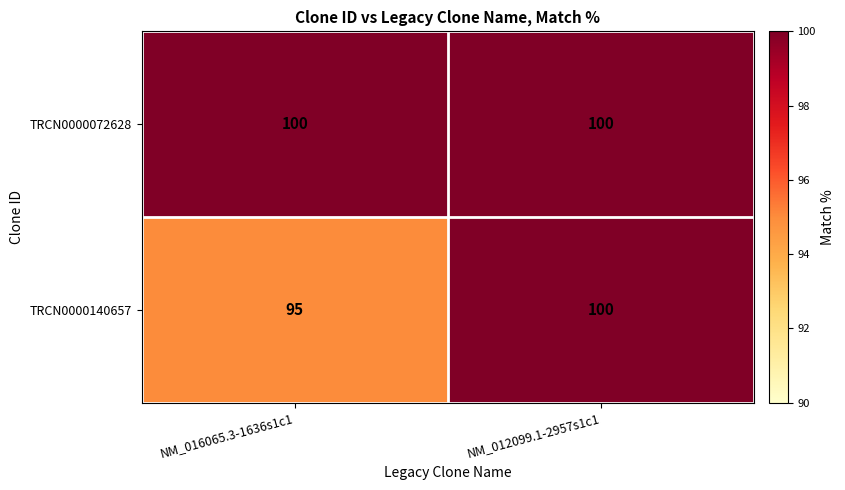

List the series in order of their overall mean, lowest first.

TRCN0000140657, TRCN0000072628